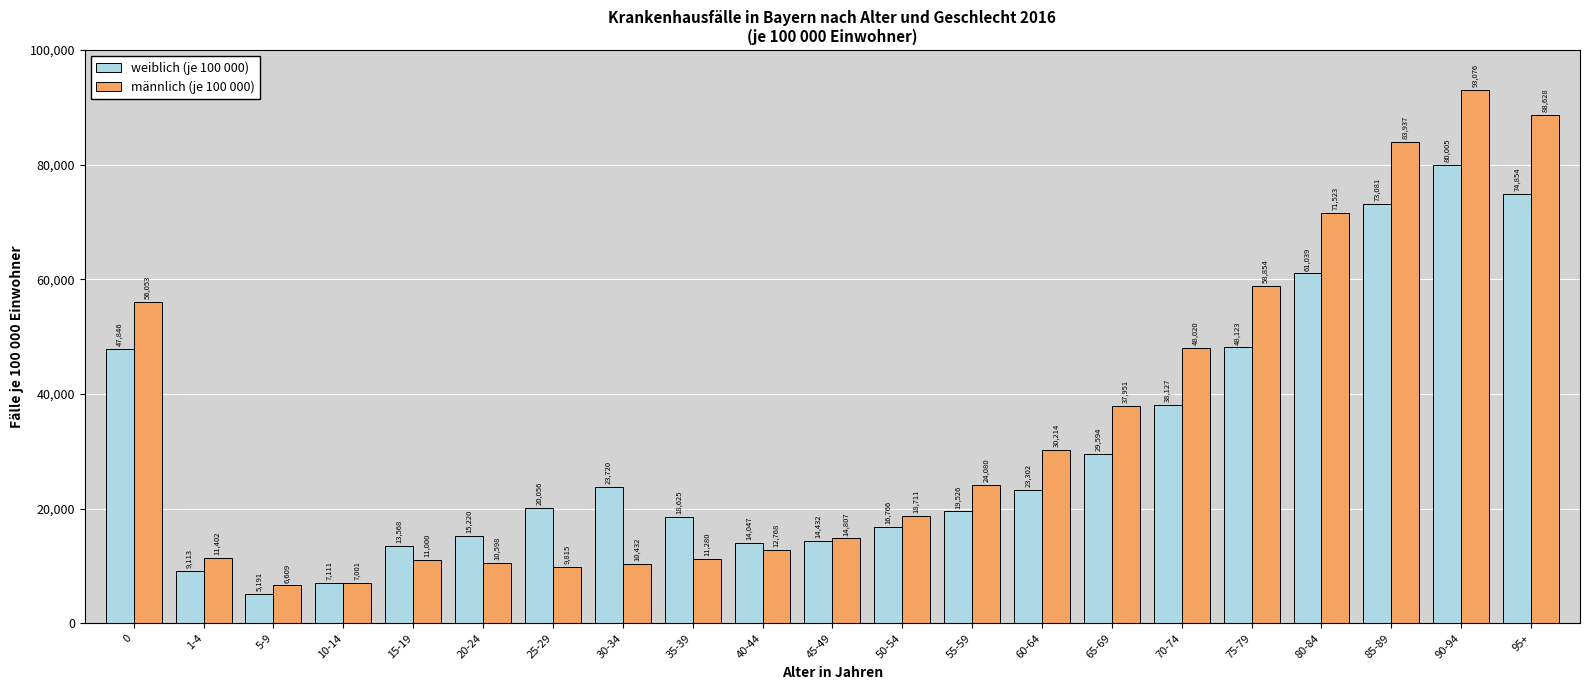

What is the value of the männlich (je 100 000) bar at the 13th from the left?

24080.2